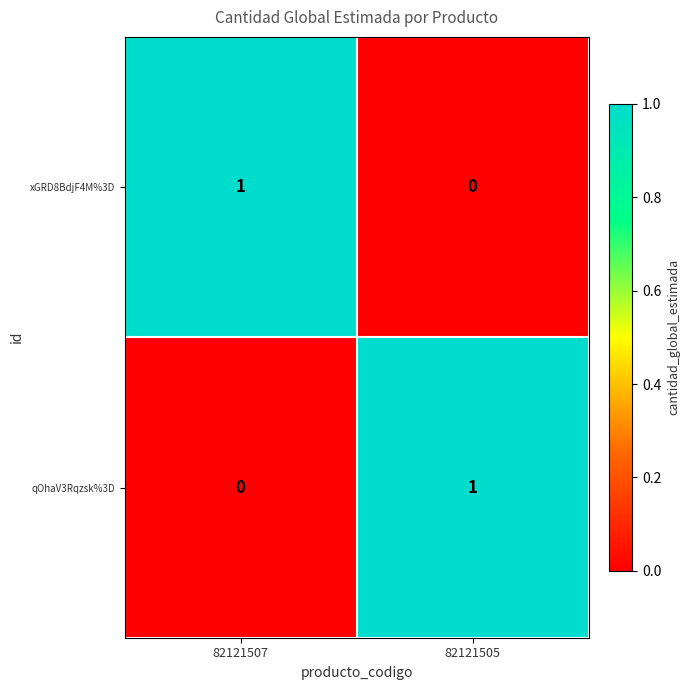

How many series are shown in this chart?

2